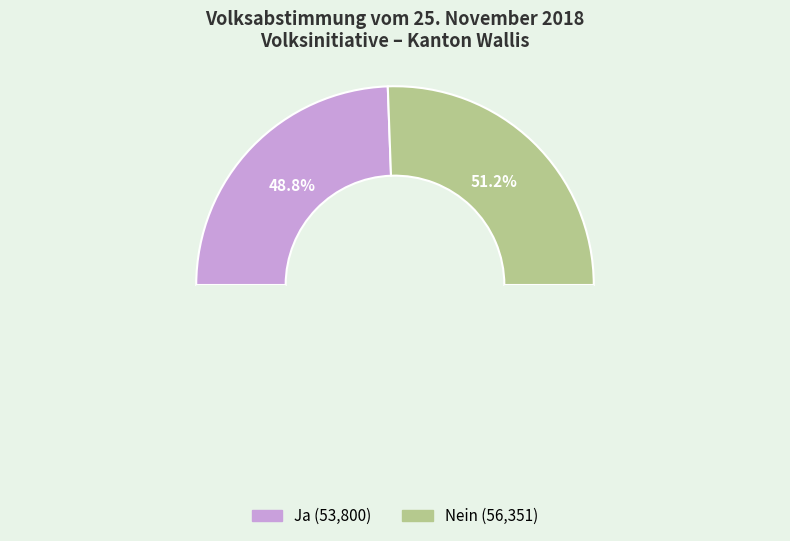

Combined, do Ja and Nein account for over 50%?

Yes